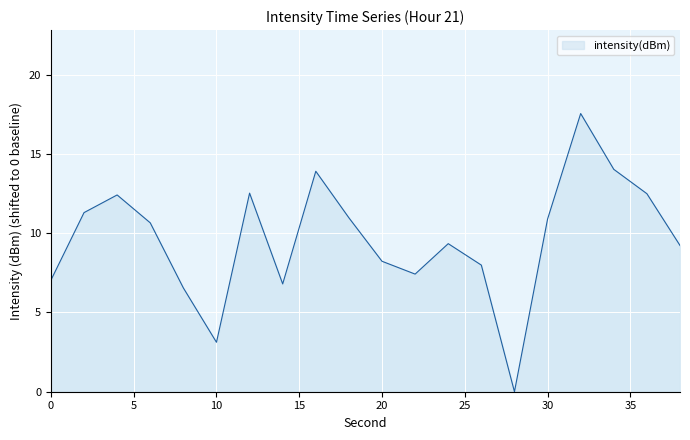

What is the maximum value shown in the chart?

17.6